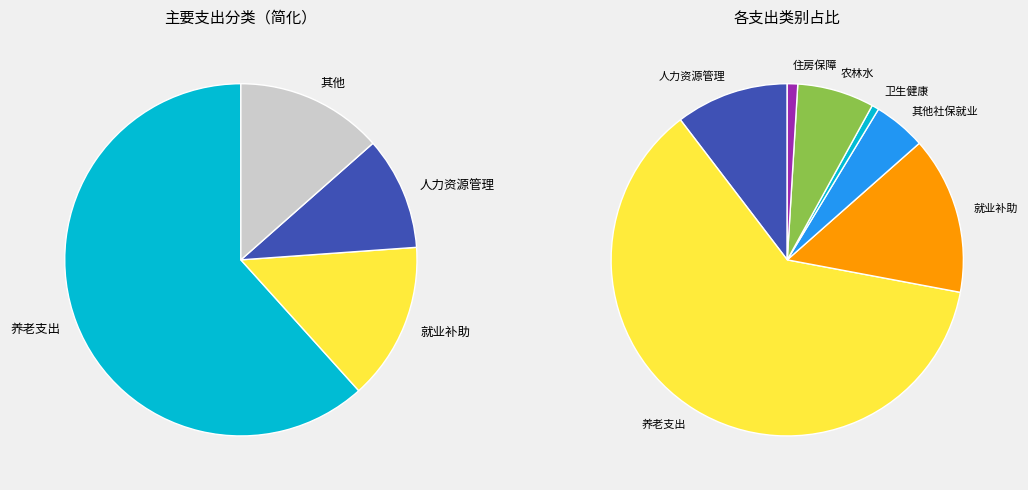

What percentage is the 住房保障支出 slice, to the nearest percent?

1%